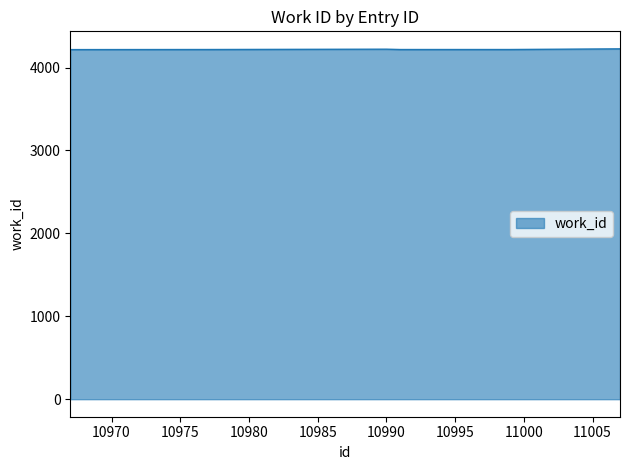

What is the maximum value shown in the chart?

4225